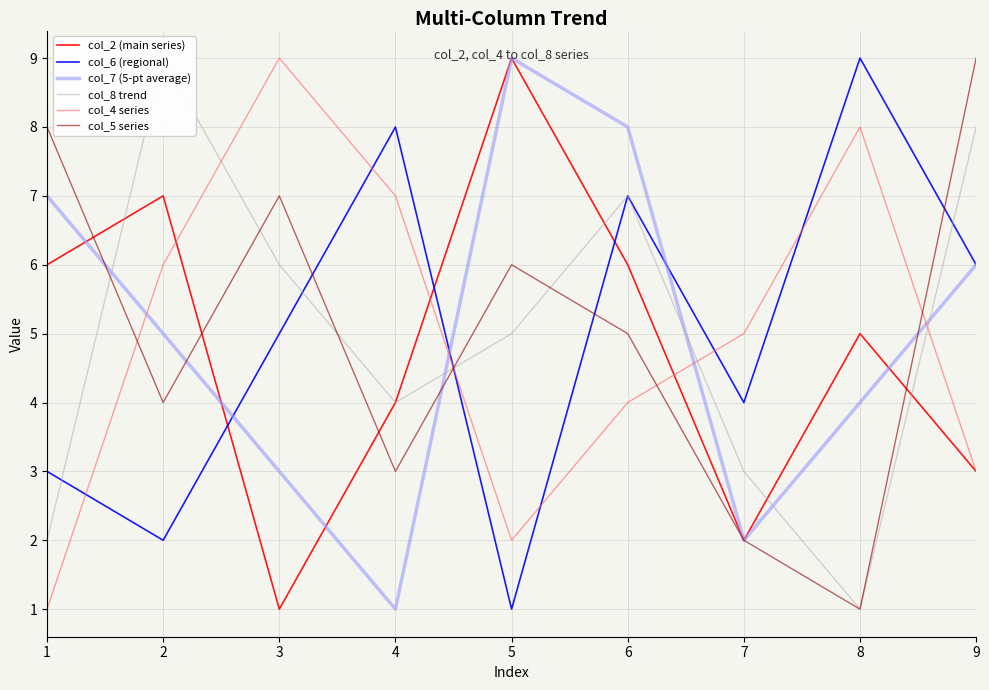

Which series has the largest total across all categories?

col_6 (regional)